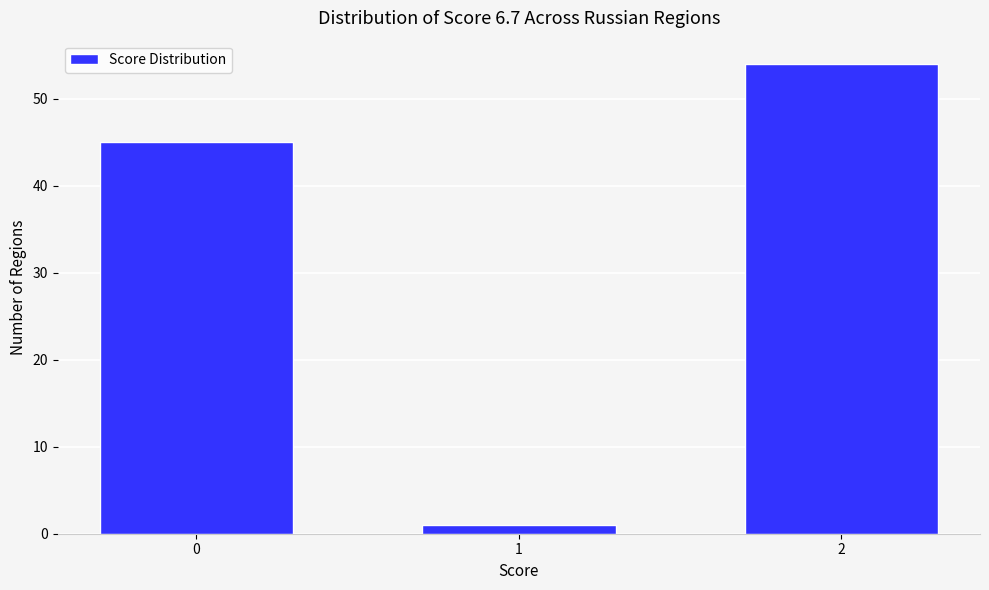

Reading left to right, transcribe all the data shown in this chart.

0=45	1=1	2=54